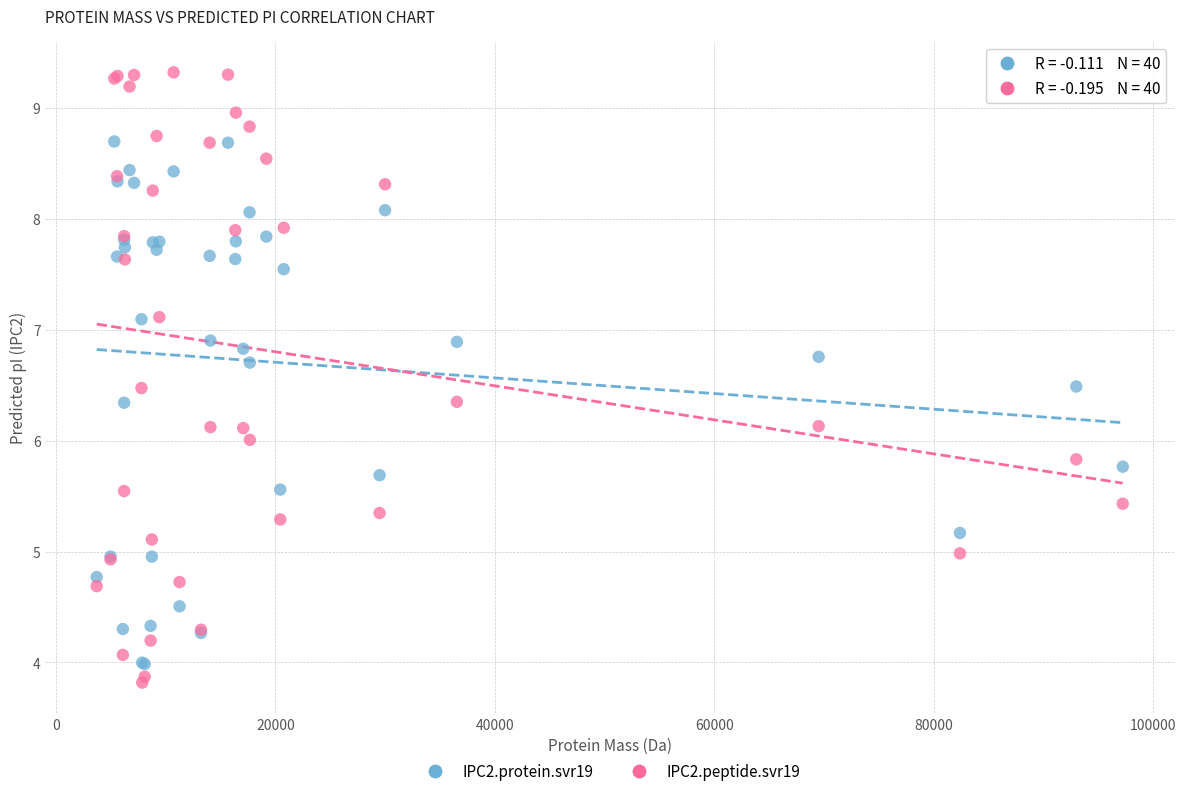

Which series contains the highest Y value?

IPC2.peptide.svr19